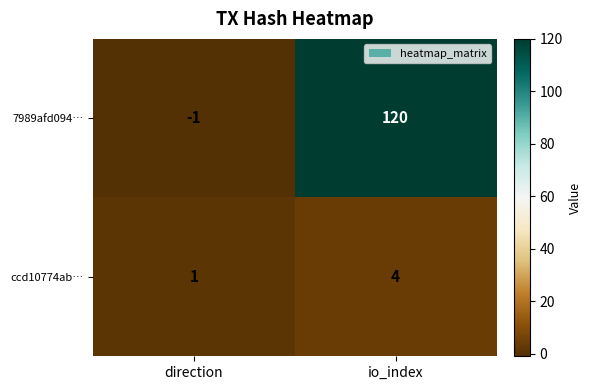

What is the smallest value displayed?

-1